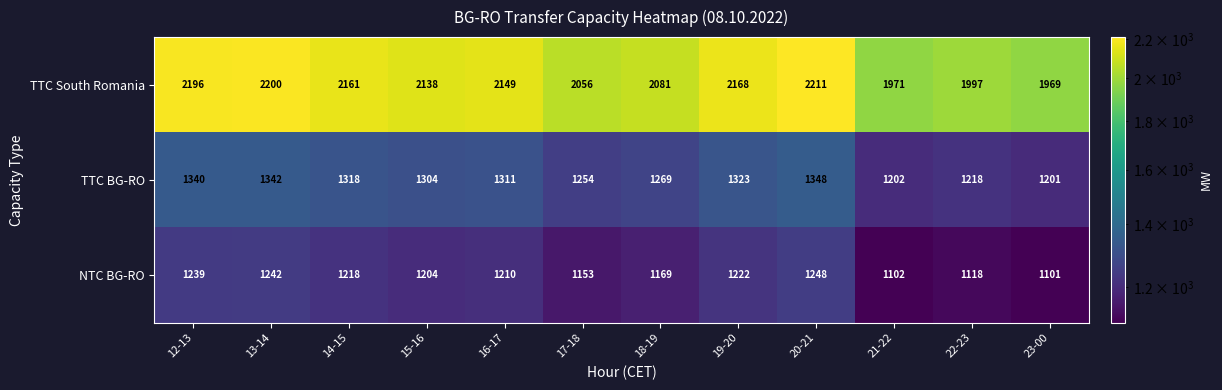

What is the difference between the highest and lowest values at 17-18?

903